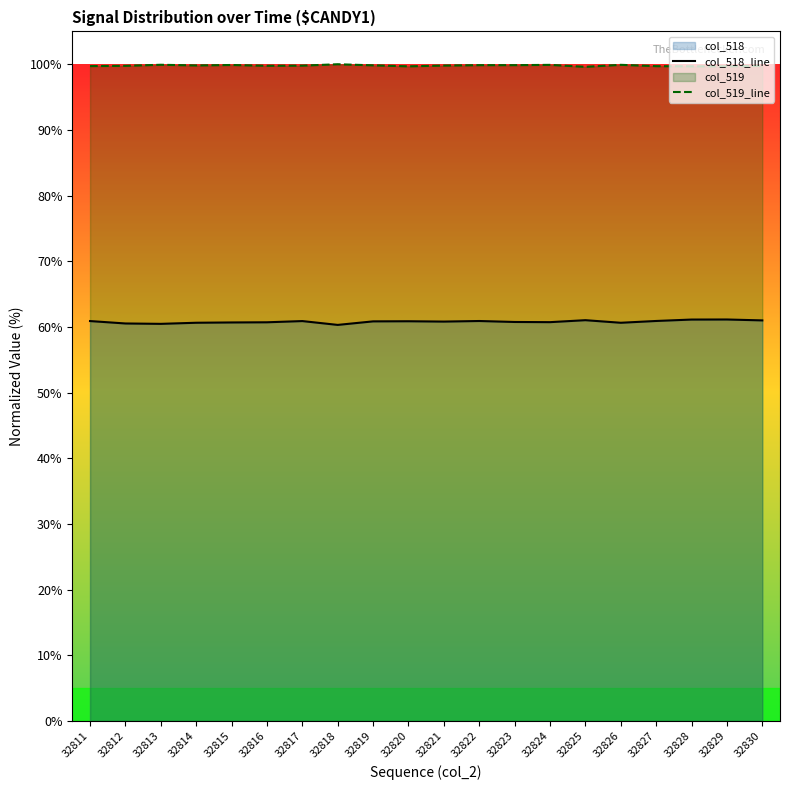

What value does the col_519_line series have at 32823?

99.9